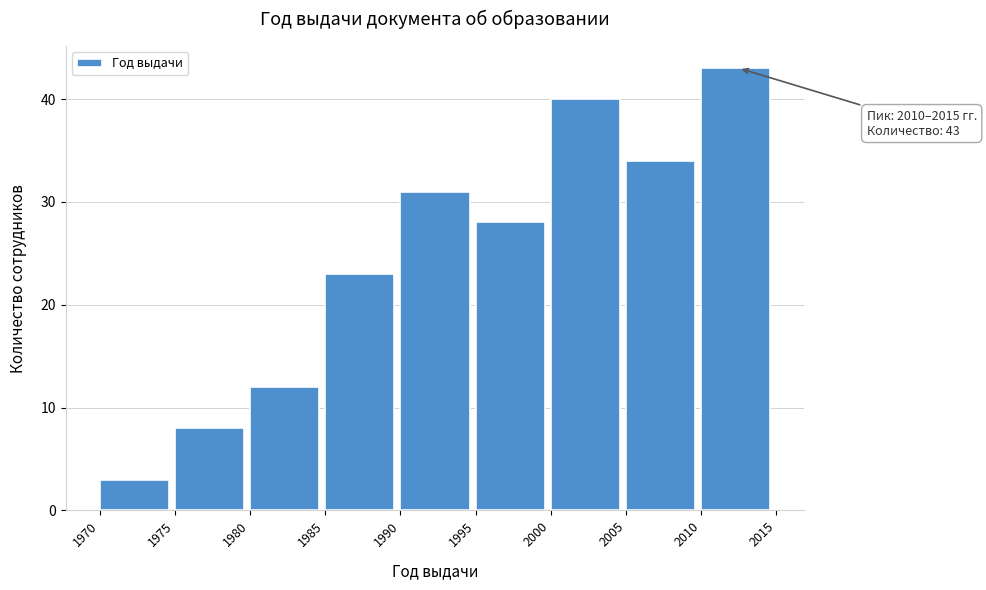

Over which range of the x-axis is the bar tallest?

2010 to 2015